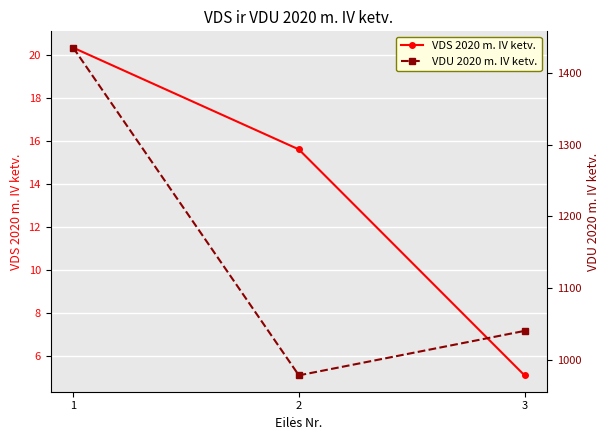

Between 3 and 1, which is larger?

1